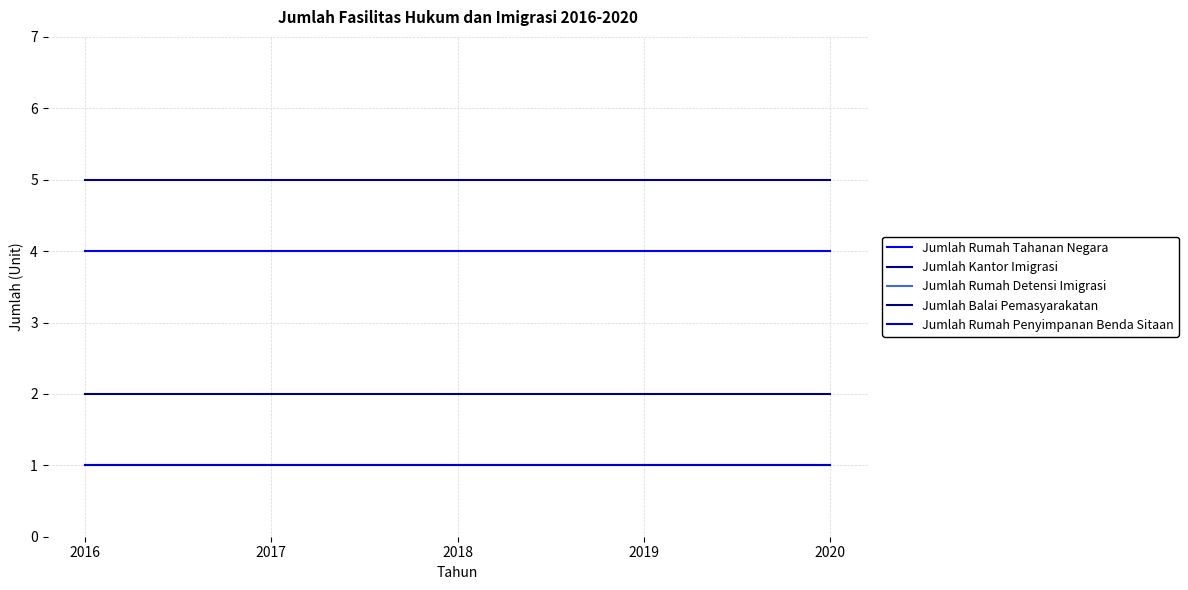

Is this an area chart (filled region under the line)?

No